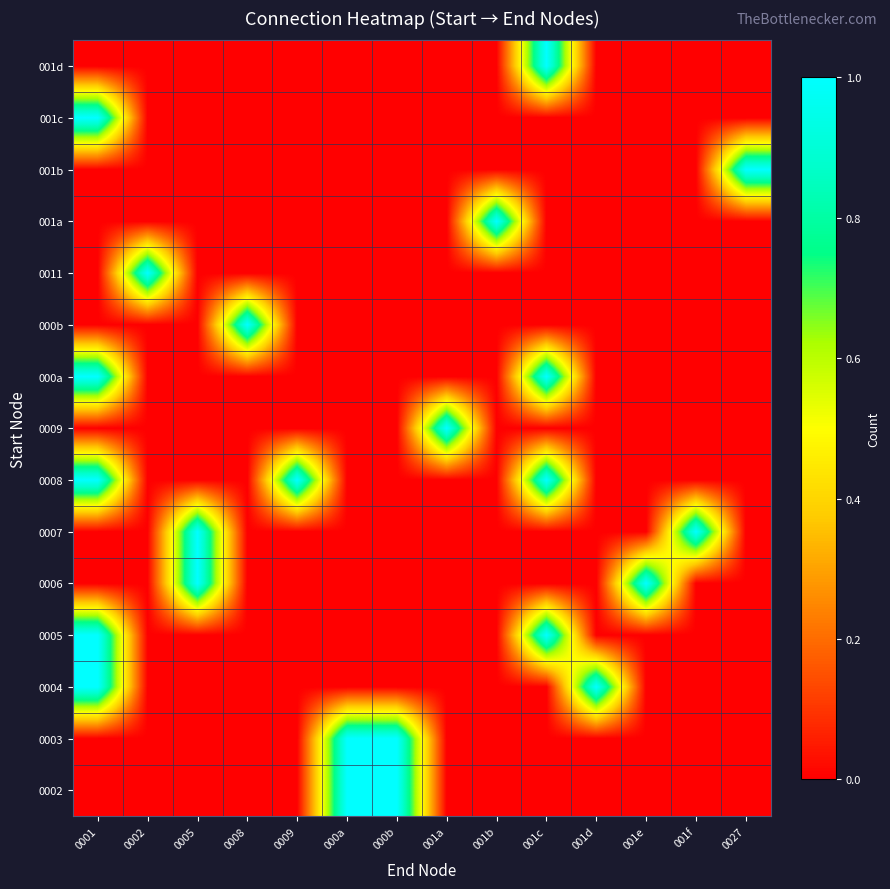

At which category does the chart reach its peak across all series?

000a